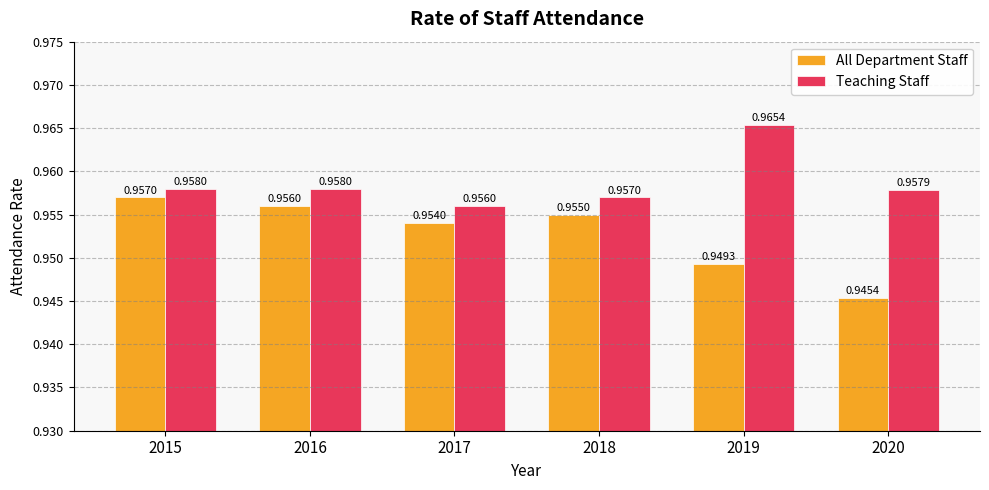

Rank the series at 2018 from highest to lowest value.

Teaching Staff, All Department Staff